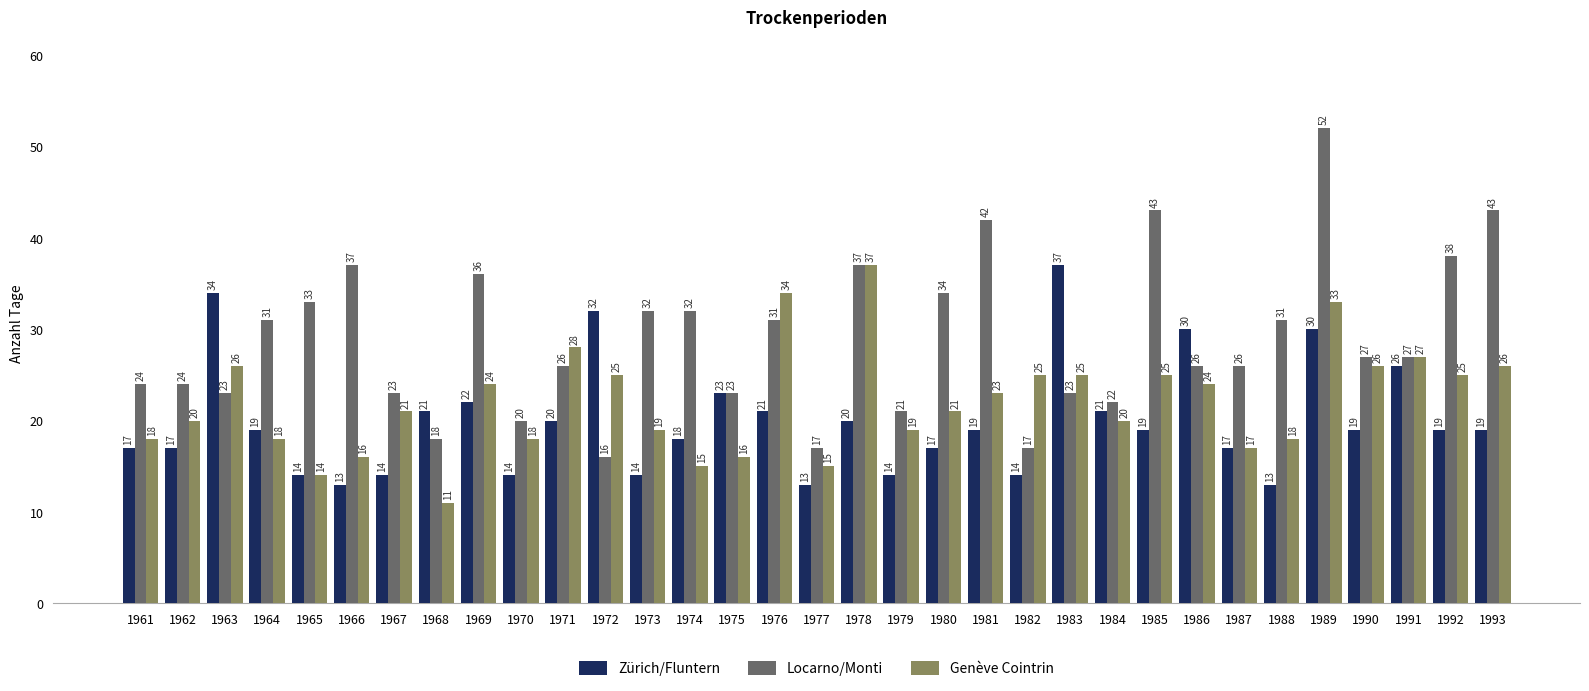

Reading right to left, transcribe all the data shown in this chart.

Zürich/Fluntern: 1993=19	1992=19	1991=26	1990=19	1989=30	1988=13	1987=17	1986=30	1985=19	1984=21	1983=37	1982=14	1981=19	1980=17	1979=14	1978=20	1977=13	1976=21	1975=23	1974=18	1973=14	1972=32	1971=20	1970=14	1969=22	1968=21	1967=14	1966=13	1965=14	1964=19	1963=34	1962=17	1961=17
Locarno/Monti: 1993=43	1992=38	1991=27	1990=27	1989=52	1988=31	1987=26	1986=26	1985=43	1984=22	1983=23	1982=17	1981=42	1980=34	1979=21	1978=37	1977=17	1976=31	1975=23	1974=32	1973=32	1972=16	1971=26	1970=20	1969=36	1968=18	1967=23	1966=37	1965=33	1964=31	1963=23	1962=24	1961=24
Genève Cointrin: 1993=26	1992=25	1991=27	1990=26	1989=33	1988=18	1987=17	1986=24	1985=25	1984=20	1983=25	1982=25	1981=23	1980=21	1979=19	1978=37	1977=15	1976=34	1975=16	1974=15	1973=19	1972=25	1971=28	1970=18	1969=24	1968=11	1967=21	1966=16	1965=14	1964=18	1963=26	1962=20	1961=18